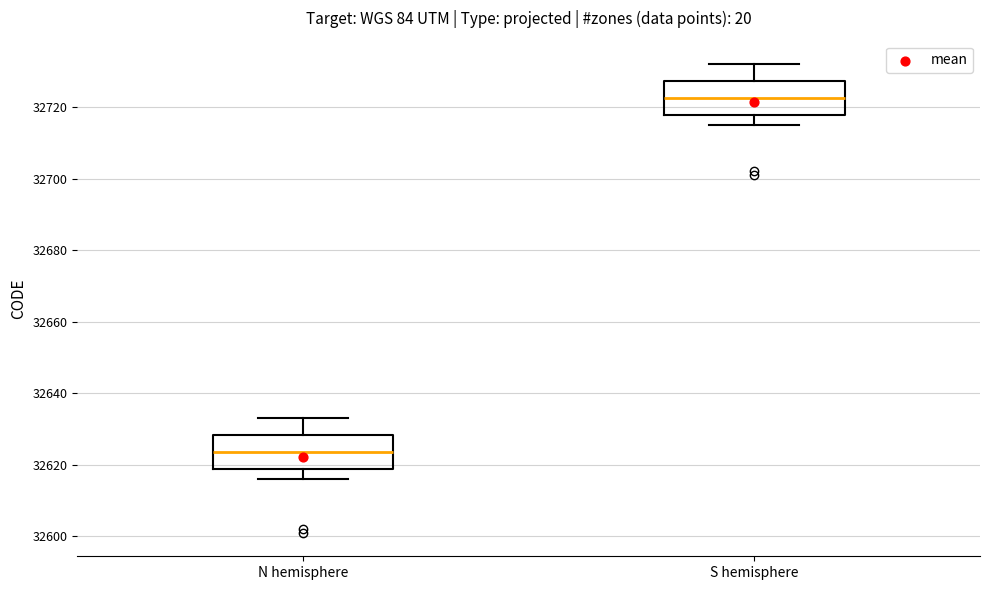

Reading left to right, transcribe this box plot: for each box, give where its median line is, the range the box spans, and where its two whiskers end, as read against the y-axis. The values are not printed on the chart, so give them approximately, as read against the axis.

N hemisphere: median 32624, box 32618 to 32628, whiskers 32616 to 32634
S hemisphere: median 32722, box 32718 to 32728, whiskers 32716 to 32732